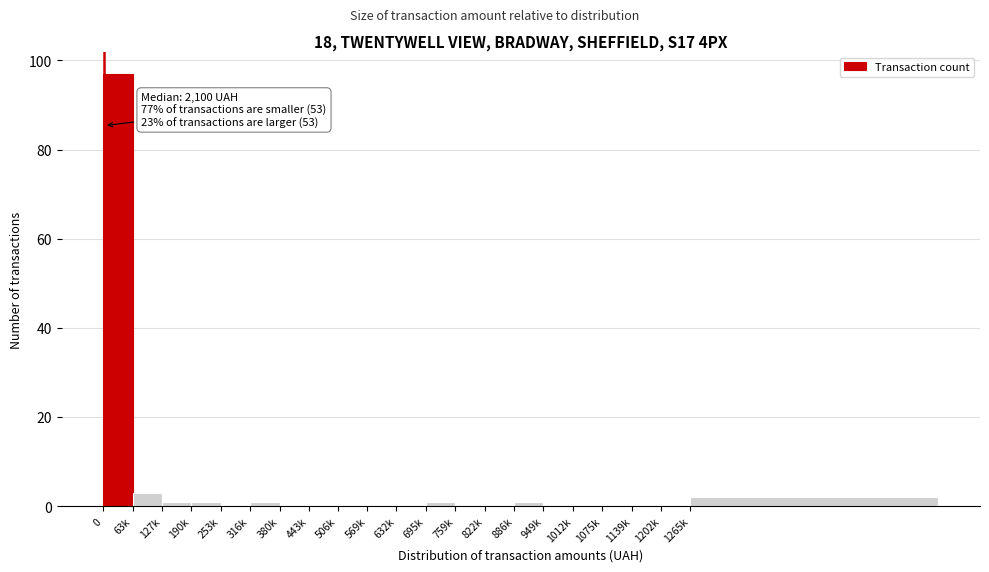

Reading left to right, extract all data points from this chart.

0=97	63k=3	127k=1	190k=1	253k=0	316k=1	380k=0	443k=0	506k=0	569k=0	632k=0	695k=1	759k=0	822k=0	886k=1	949k=0	1012k=0	1075k=0	1139k=0	1202k=0	1265k=2